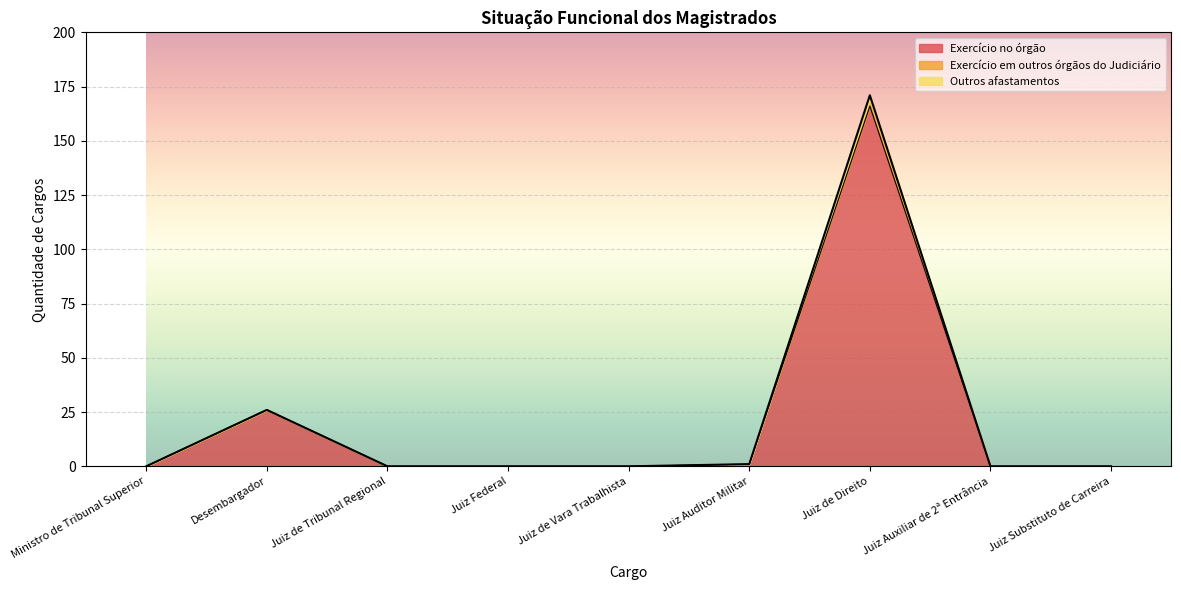

At how many categories does at least one series exceed 81?

1